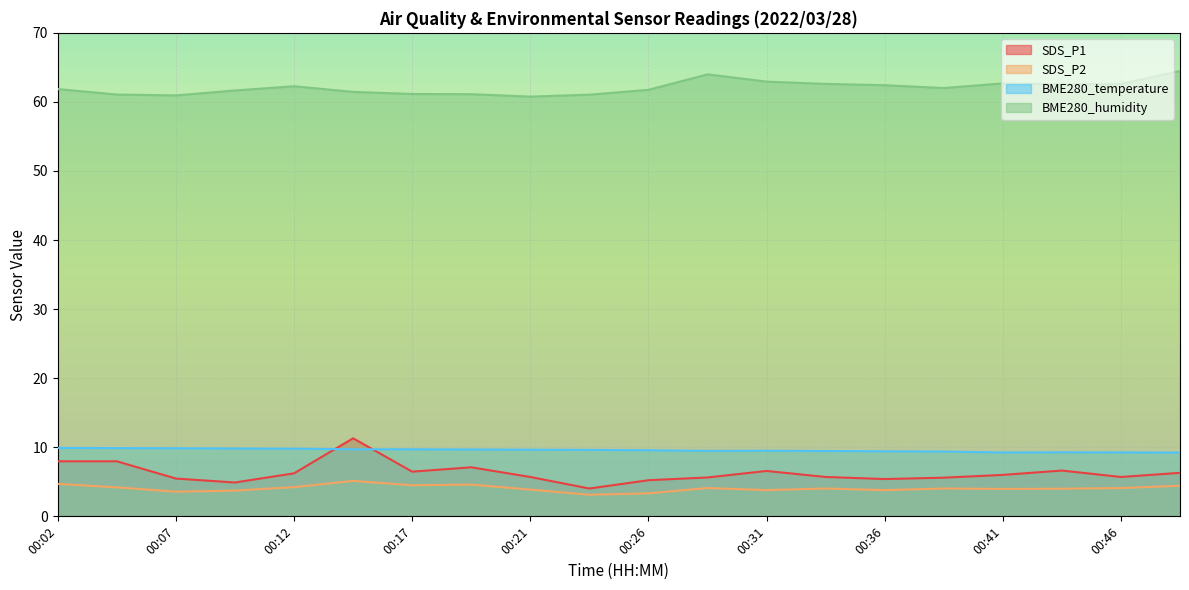

What is the highest value of the SDS_P2 series?

5.1